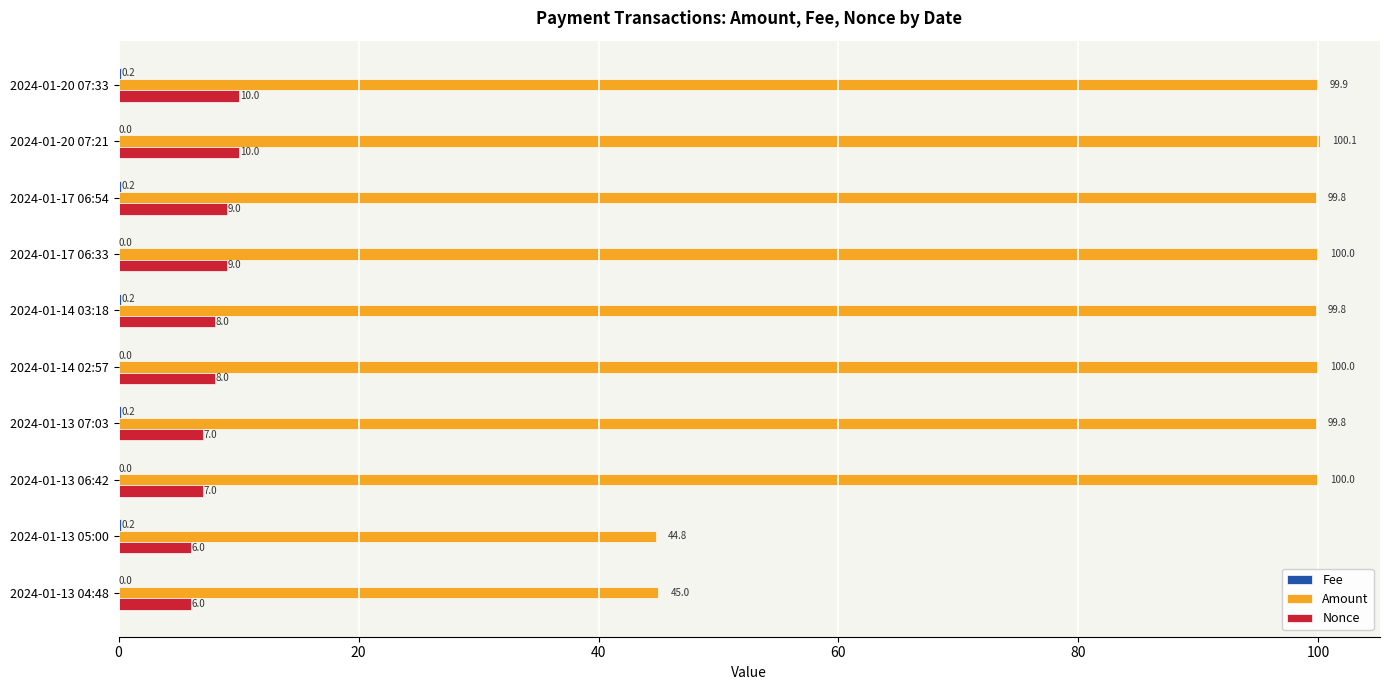

How many categories are shown in the chart?

10